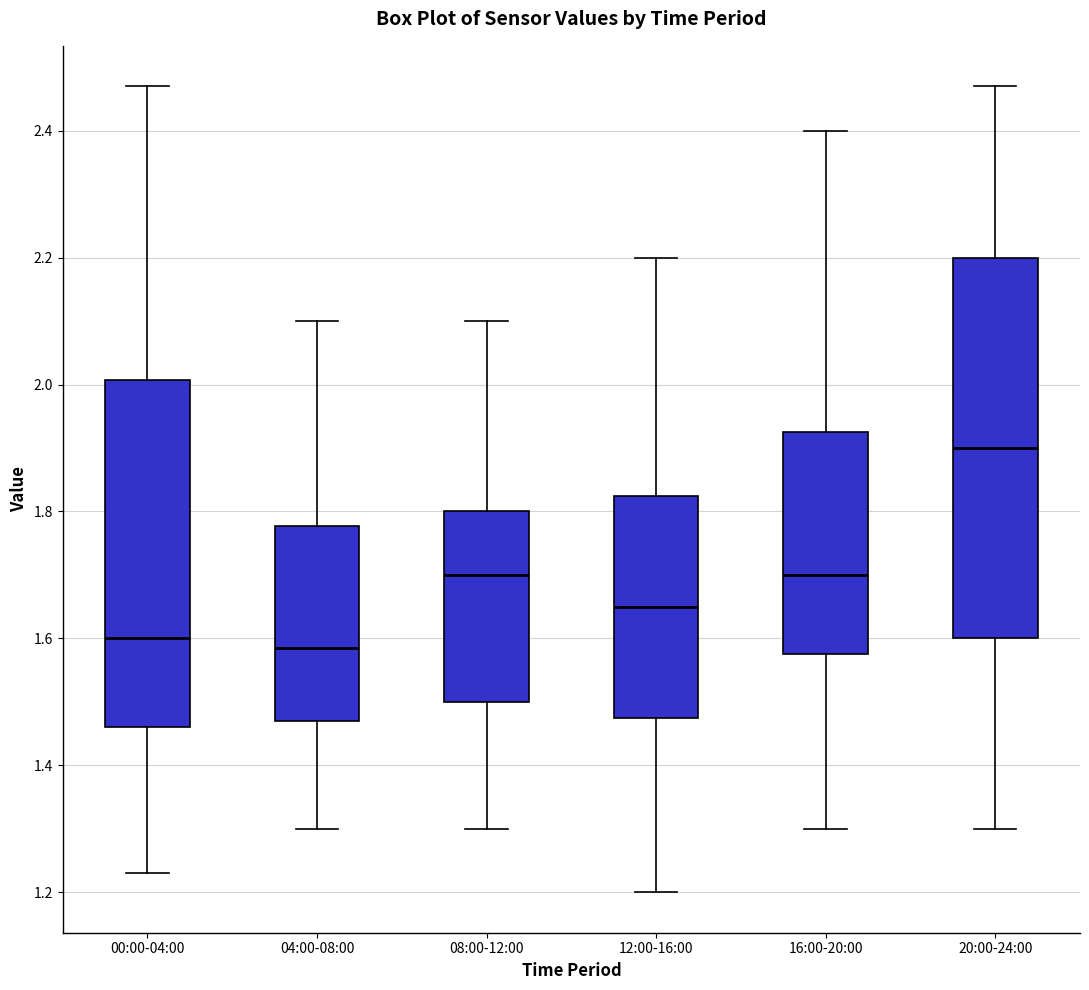

Where is the upper edge of the box for 04:00-08:00 on the y-axis? The values are not printed on the chart, so give them approximately, as read against the axis.

1.78